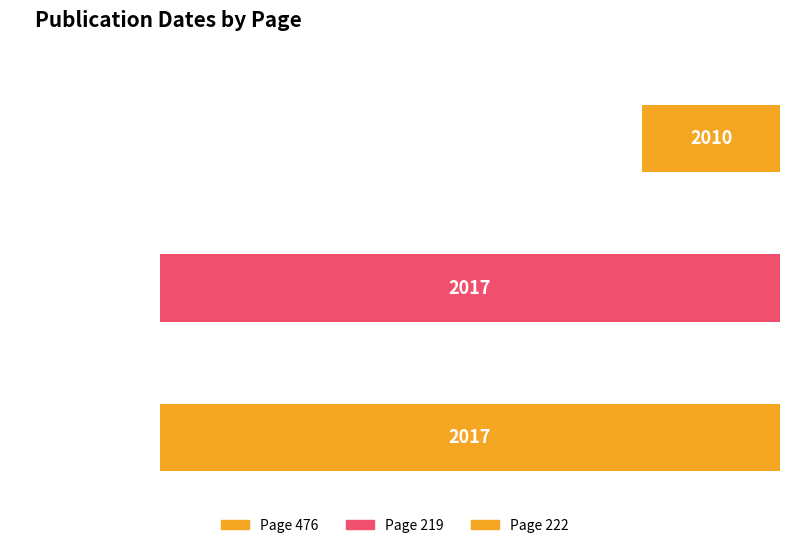

True or false: the data shows 2010 at Page 476.

True